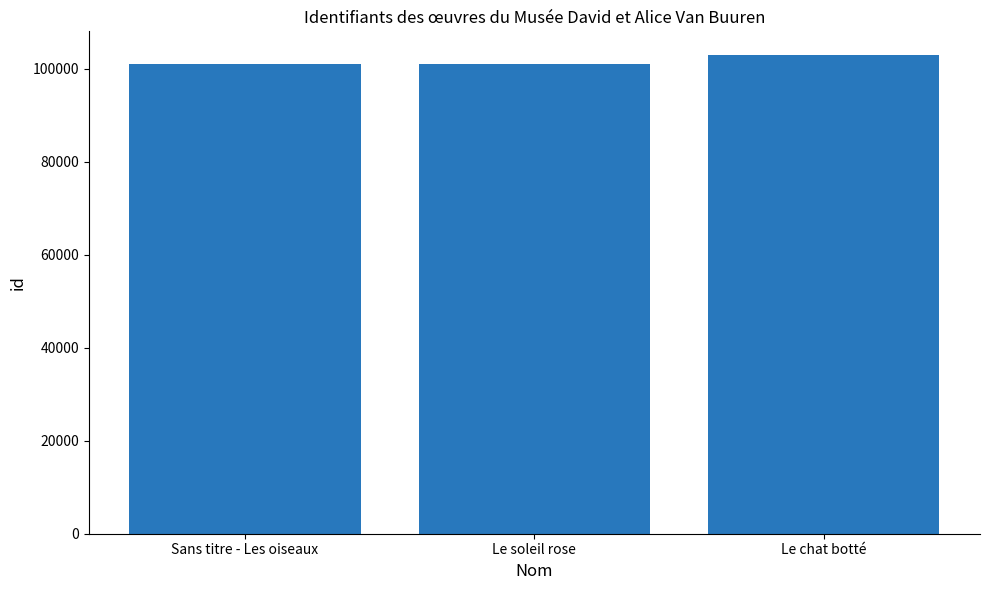

What is the change in value from Sans titre - Les oiseaux to Le chat botté?

+1916